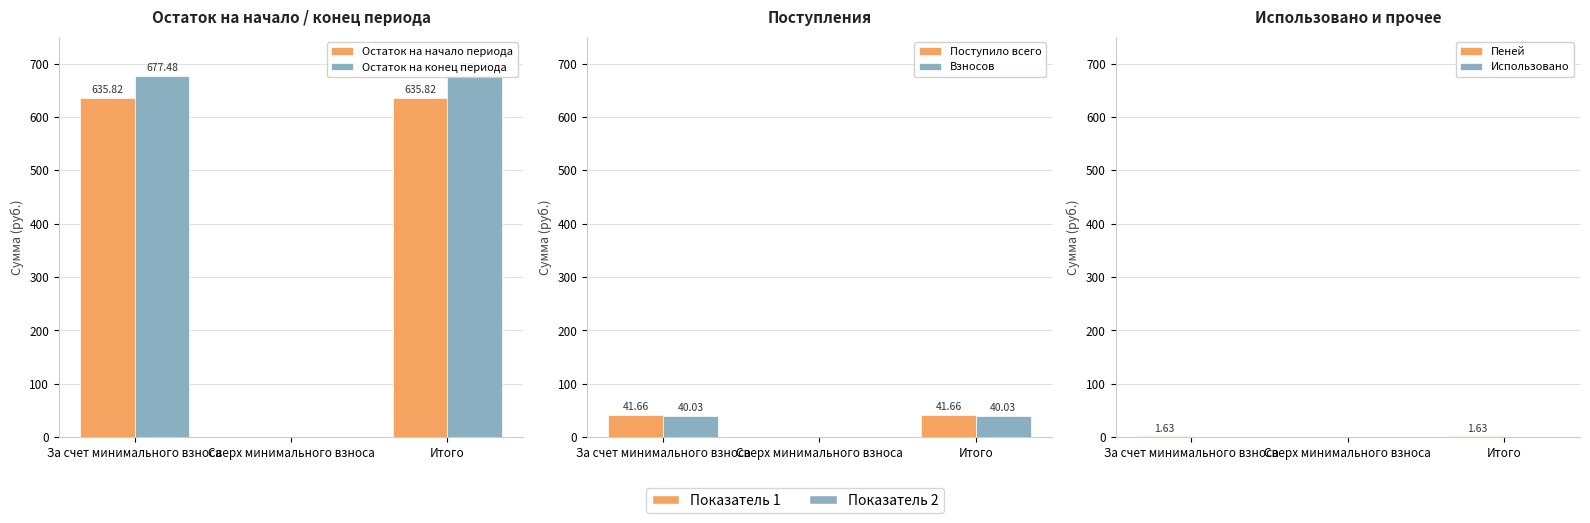

Reading left to right, list all the values displayed in this chart.

Остаток на начало периода: 635.8	0.0	635.8
Остаток на конец периода: 677.5	0.0	677.5
Поступило всего: 41.7	0.0	41.7
Взносов: 40.0	0.0	40.0
Пеней: 1.6	0.0	1.6
Использовано: 0.0	0.0	0.0